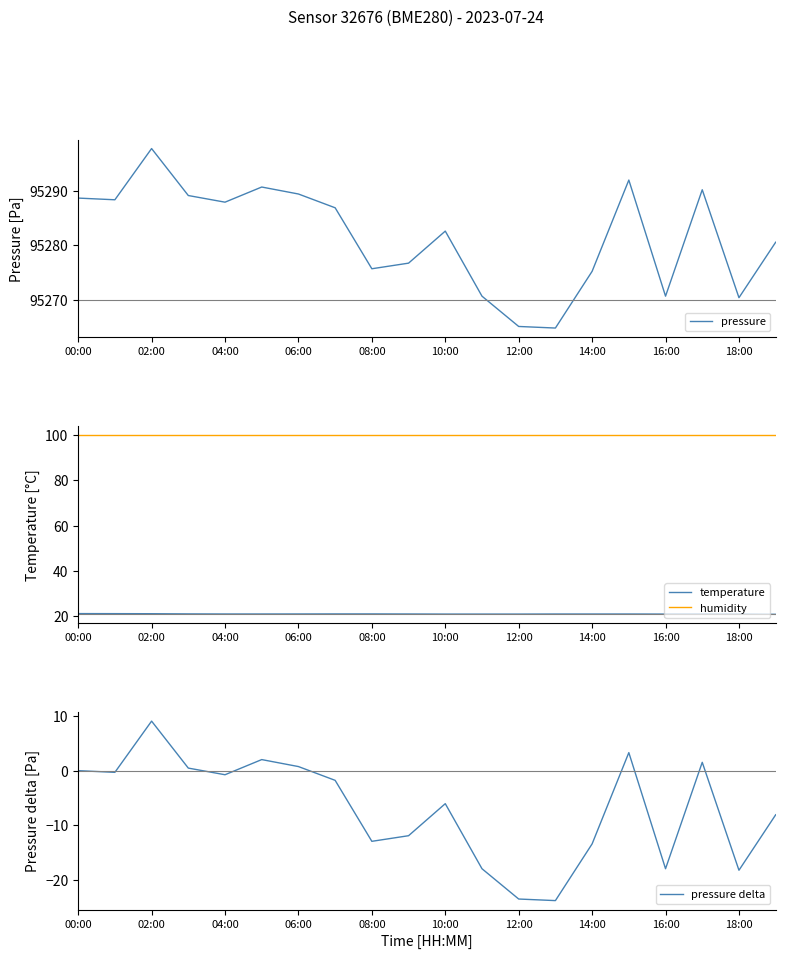

What position from the right is 17?

3